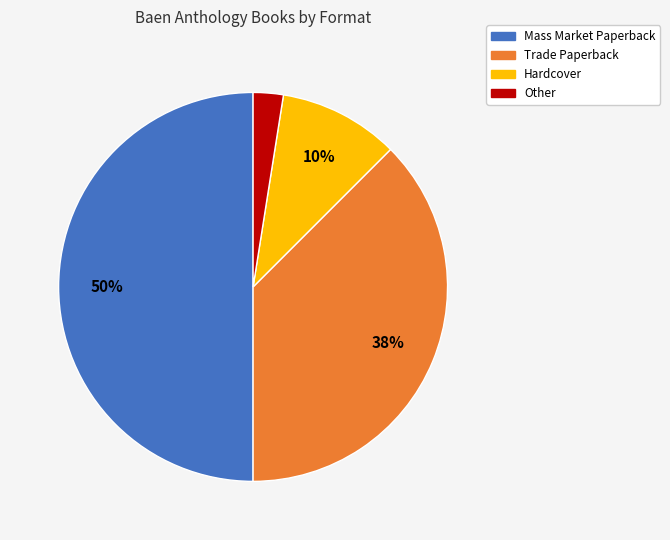

Does Hardcover represent more than half of the total?

No